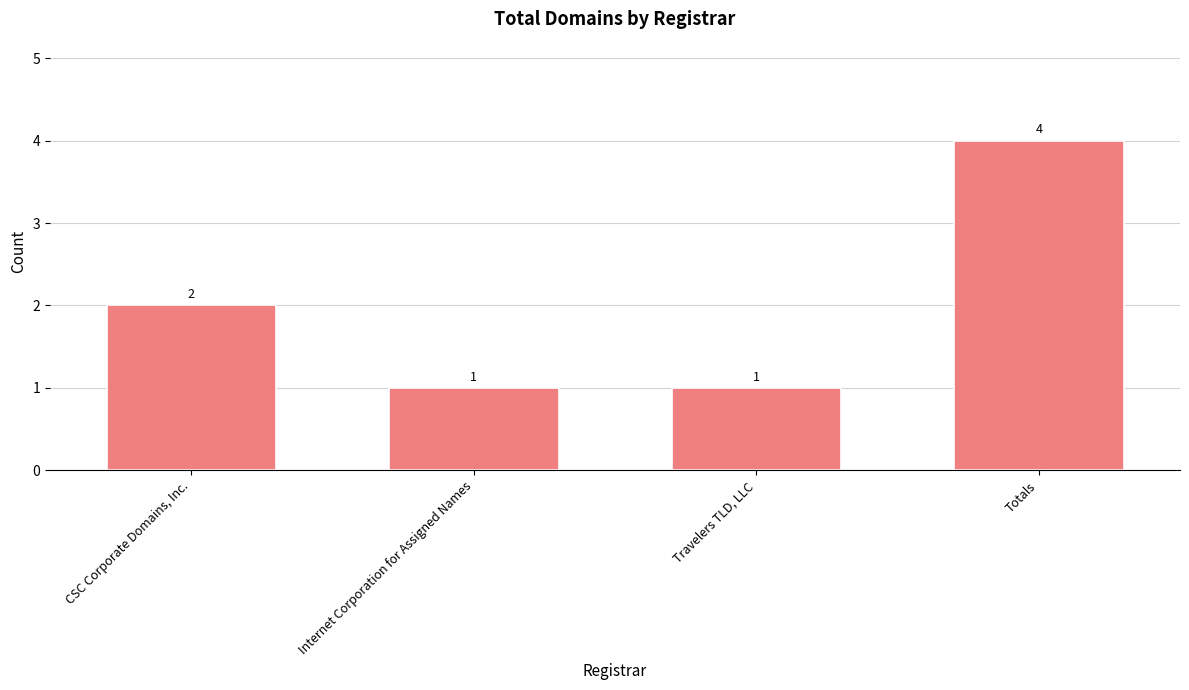

What is the value of the 4th bar from the left?

4